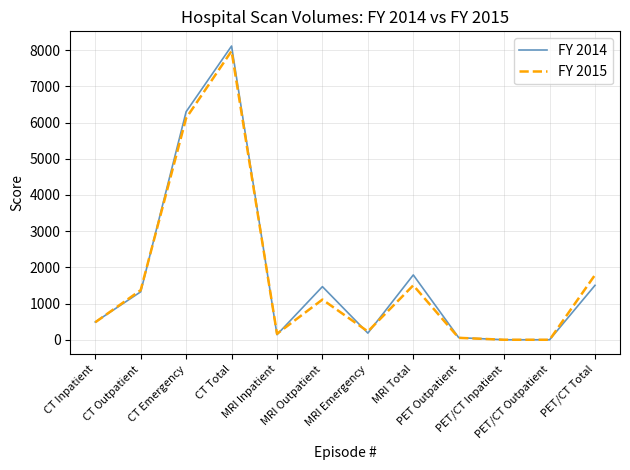

Reading left to right, transcribe all the data shown in this chart.

FY 2014: 490	1325	6301	8116	140	1468	183	1791	58	0	0	1504
FY 2015: 483	1371	6124	7978	165	1110	229	1504	53	0	0	1791